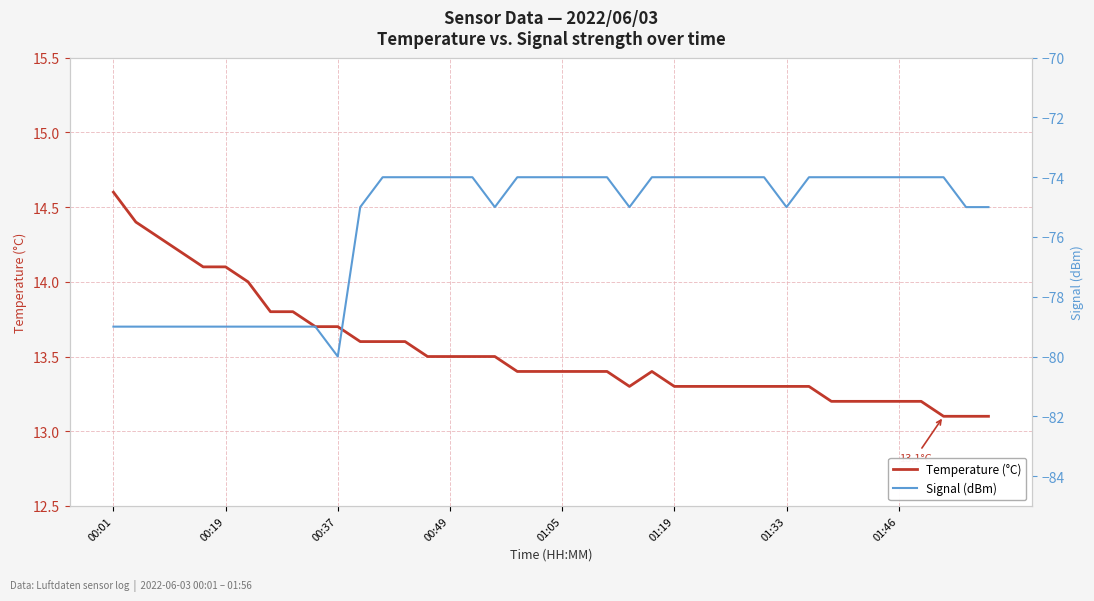

Count the number of data series in this chart.

2